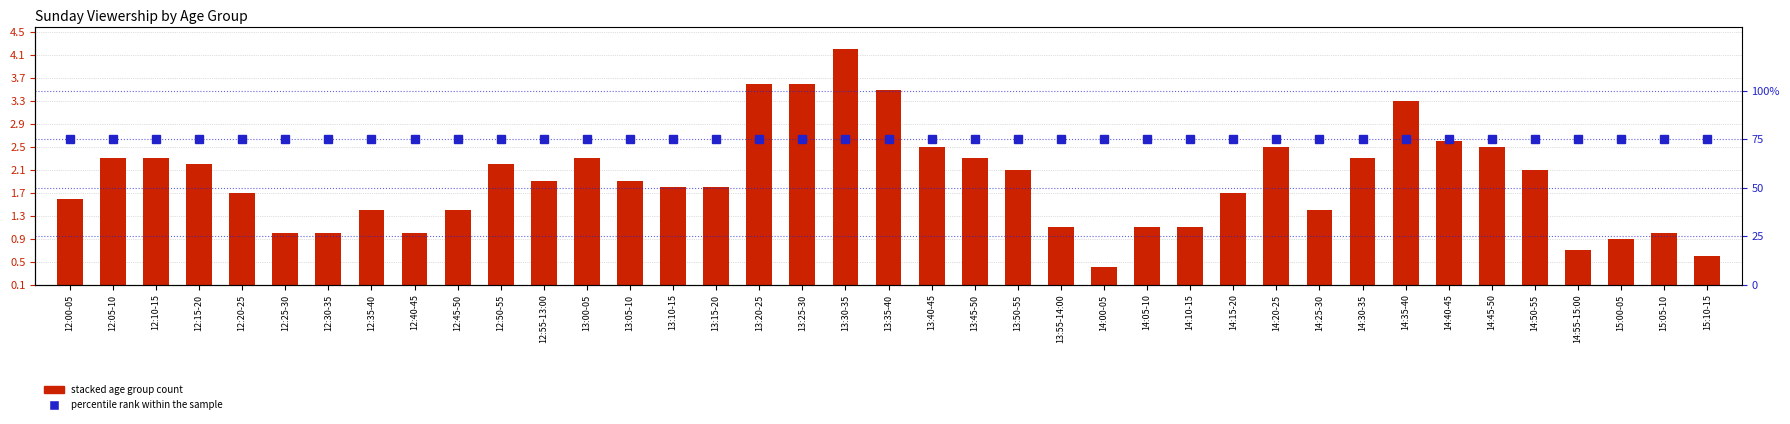

What is the label of the 24th bar from the left?

13:55-14:00